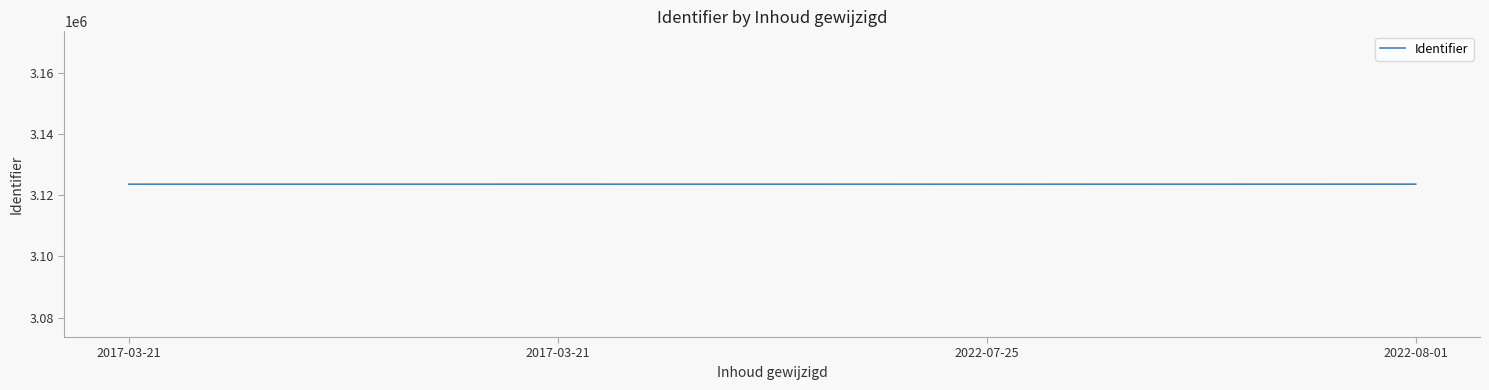

Does the chart display data point markers on the line(s)?

No